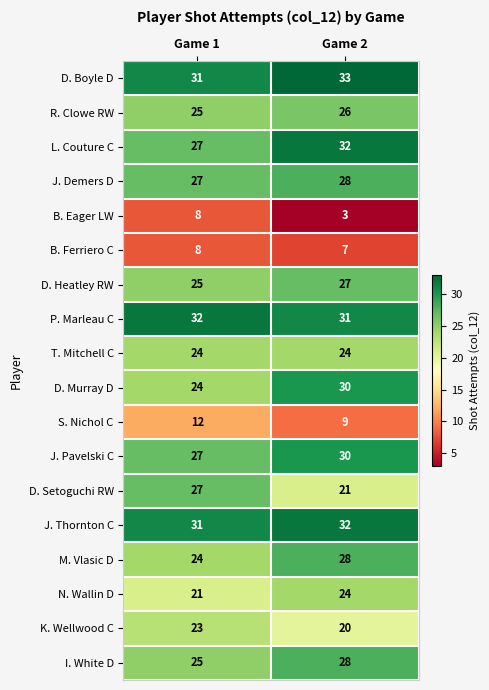

List the labels in order of M. Vlasic D value, largest first.

Game 2, Game 1